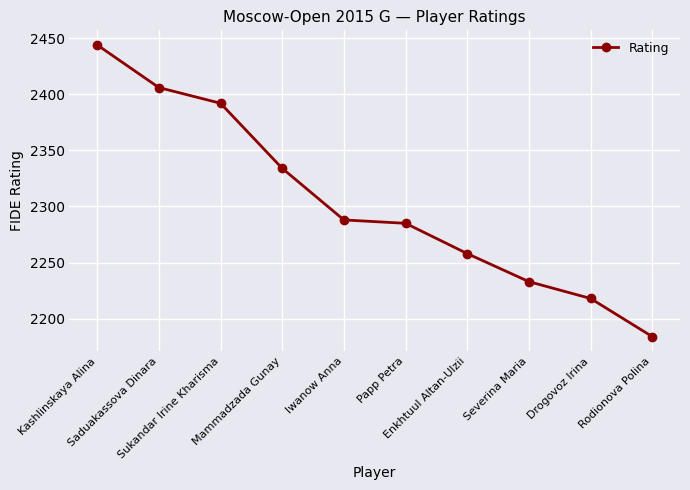

At which label does the data first exceed 2288?

Kashlinskaya Alina